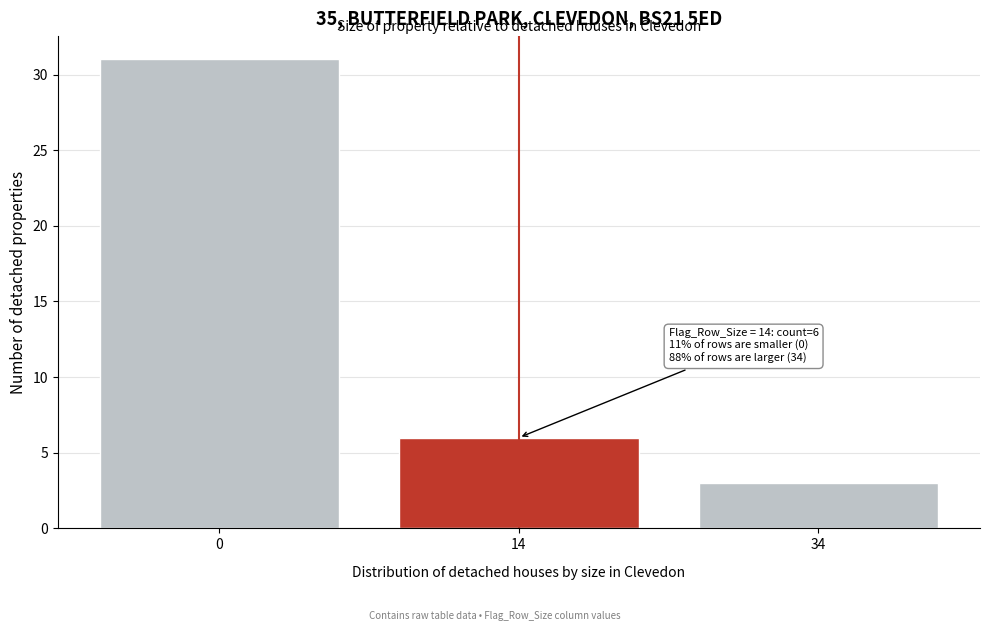

Reading left to right, extract all data points from this chart.

0=31	14=6	34=3